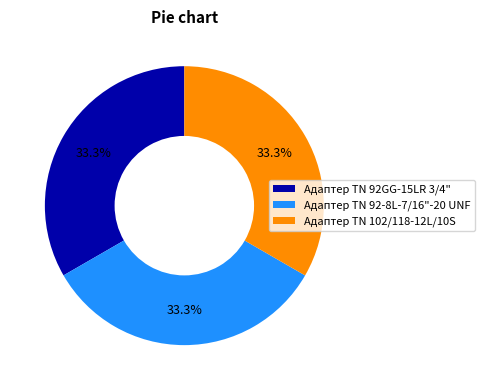

To the nearest percent, what percentage of the pie is Адаптер ТN 102/118-12L/10S?

33%